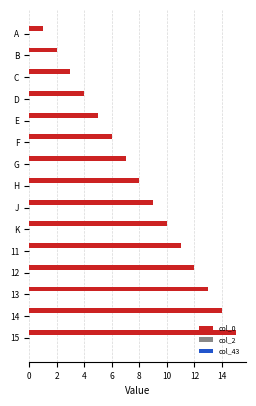

Between F and G, which is larger?

G